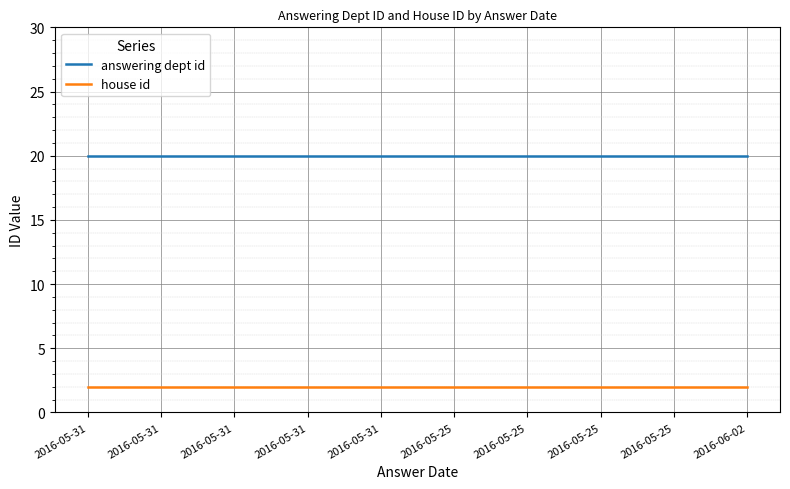

The house id series shows 2 at 2016-05-25. True or false?

True